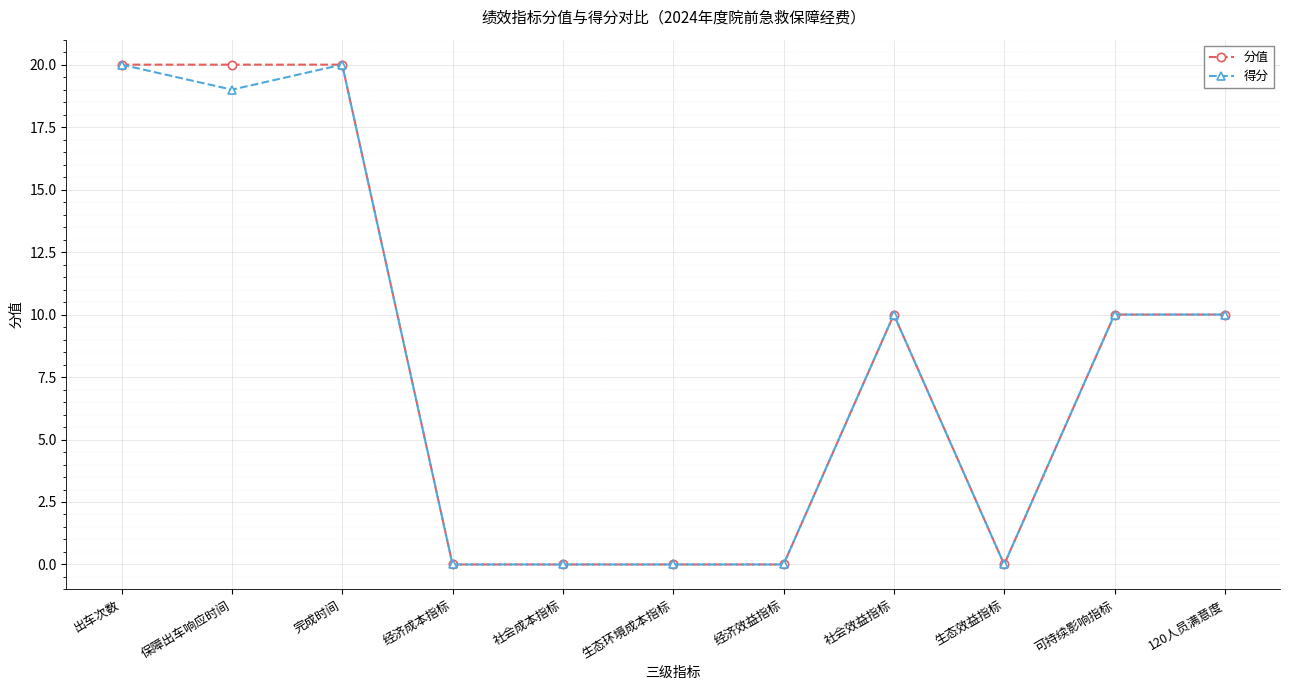

Does the chart display data point markers on the line(s)?

Yes